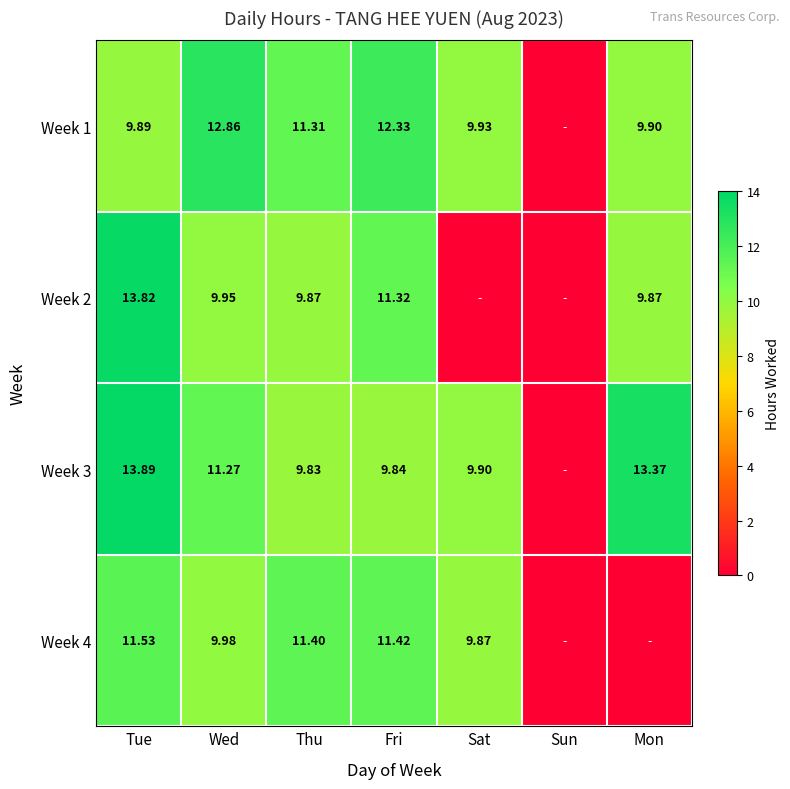

Is the value of Week 2 at Mon greater than the value of Week 4 at Wed?

No